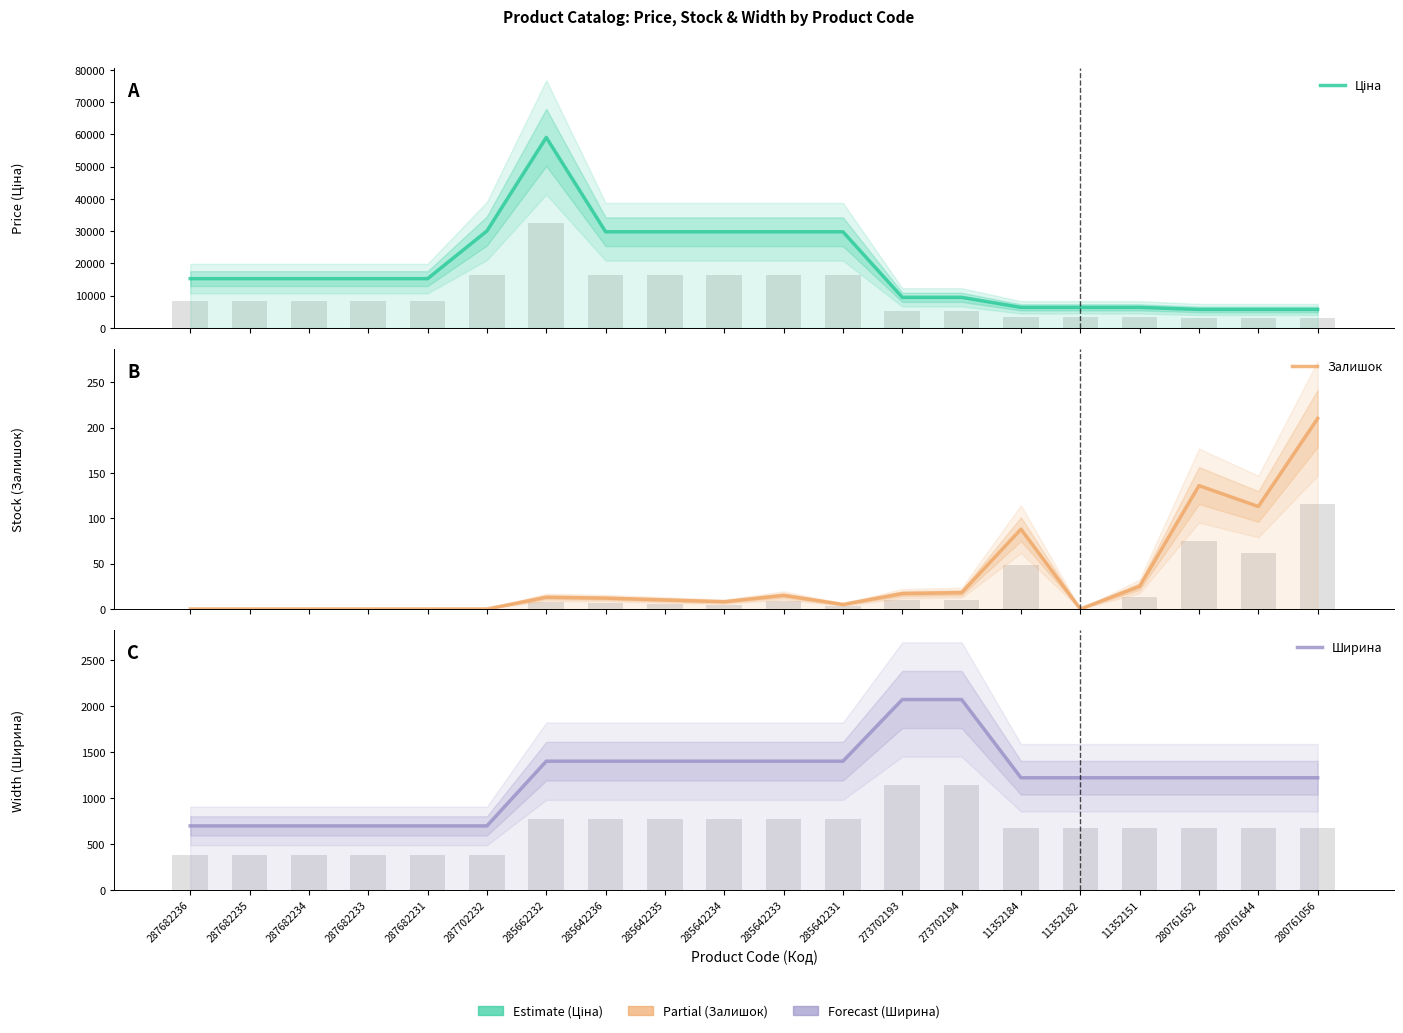

Which category has the highest value in the Ширина series?

273702193